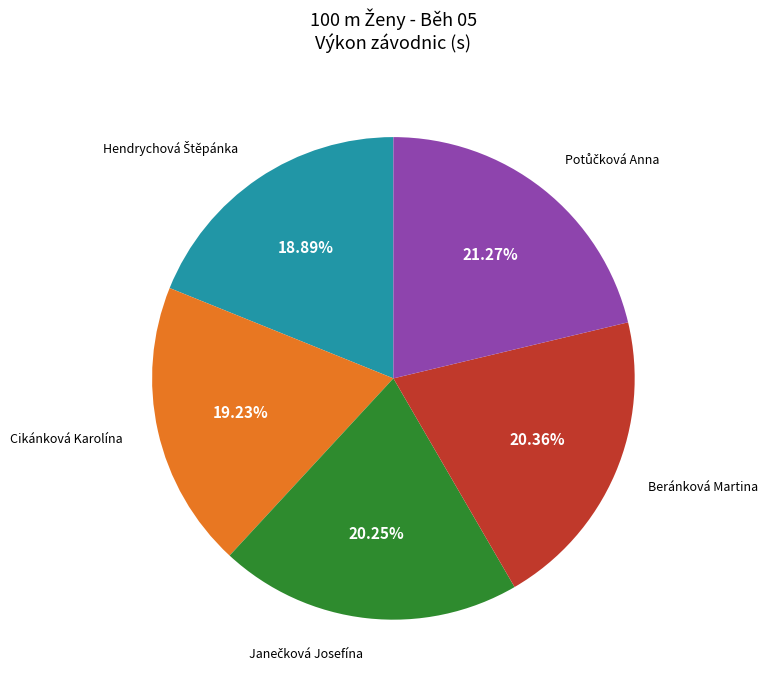

To the nearest percent, what is the difference between the largest and smallest slice percentages?

2%